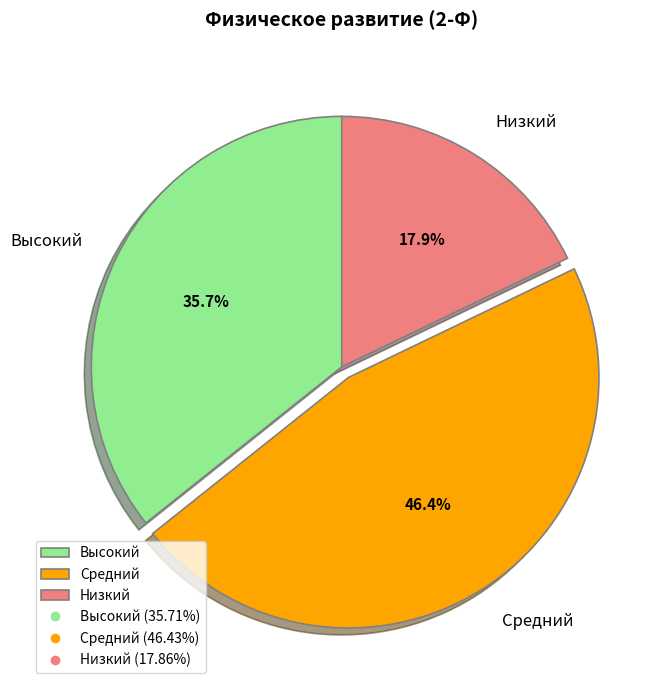

Which slice is the largest?

Средний